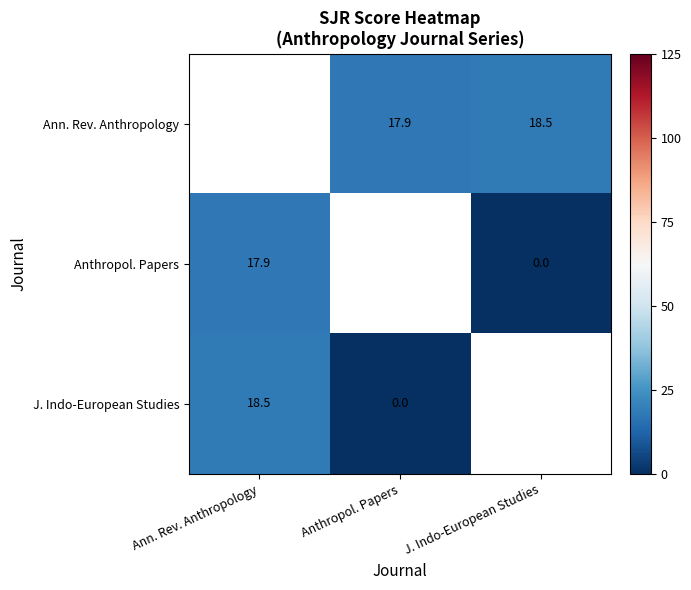

Is the value of Anthropol. Papers at Ann. Rev. Anthropology greater than the value of J. Indo-European Studies at Anthropol. Papers?

Yes